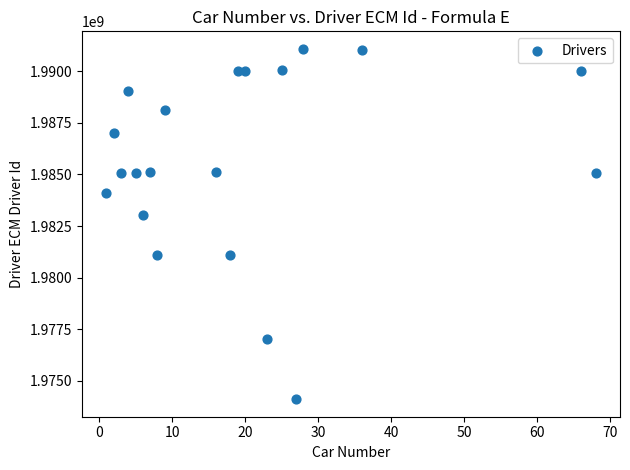

What Y value in the scatter plot is closest to 1982596650?

1983042600